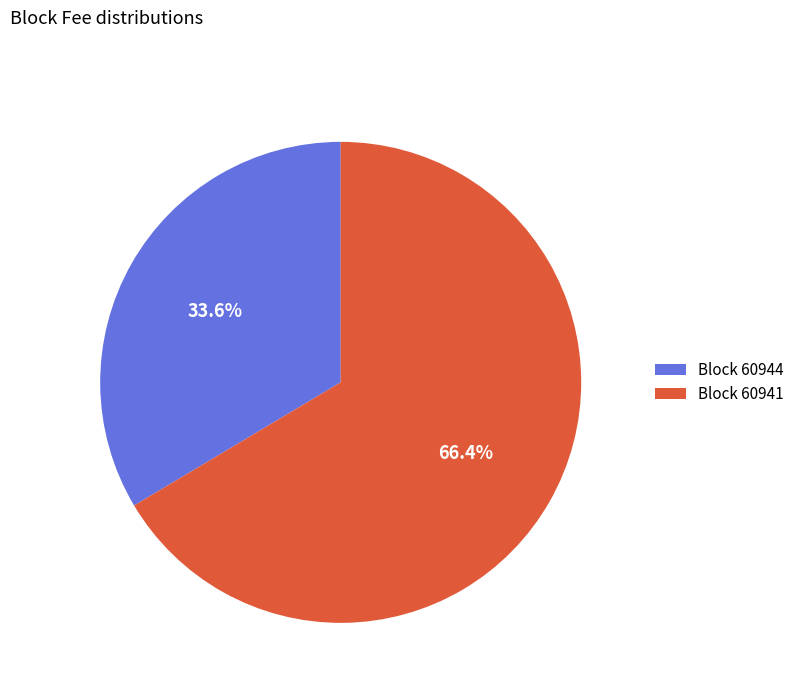

What is the ratio of the value at Block 60941 to the value at Block 60944?

2.0